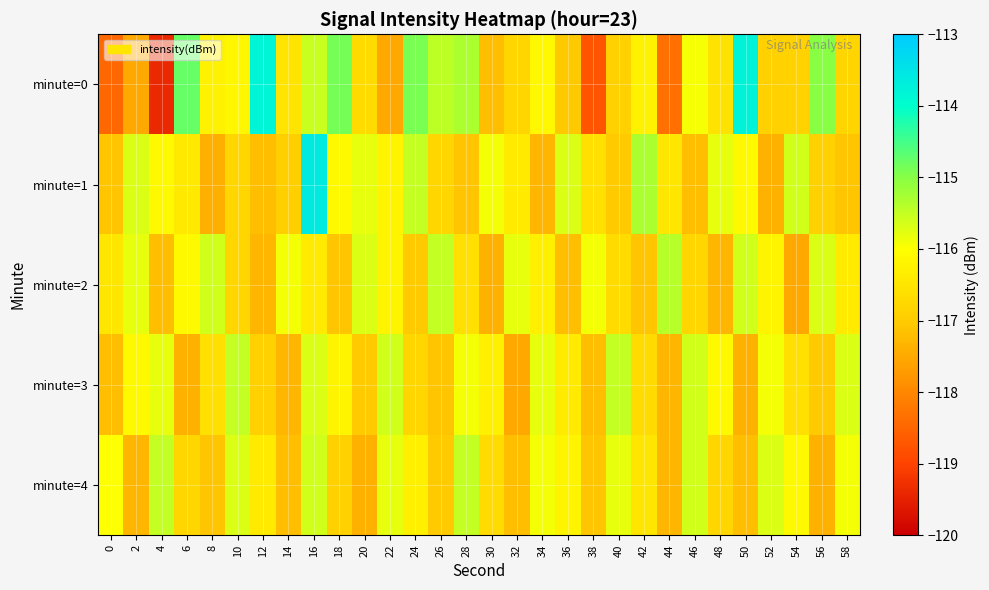

Which series has the largest total across all categories?

minute=1